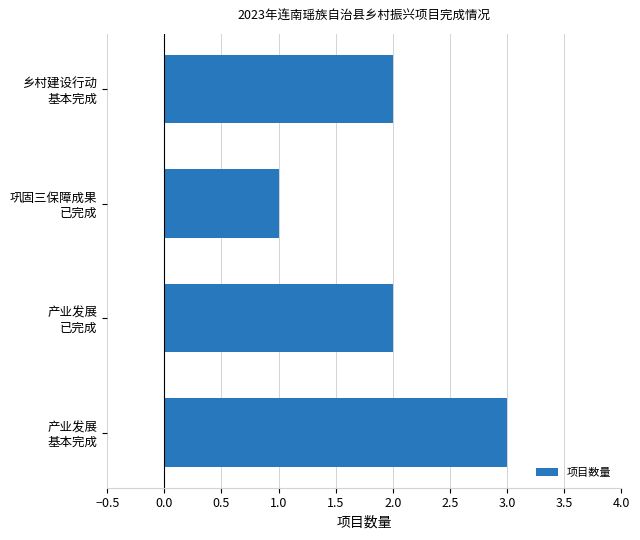

Reading top to bottom, list all the values displayed in this chart.

2	1	2	3